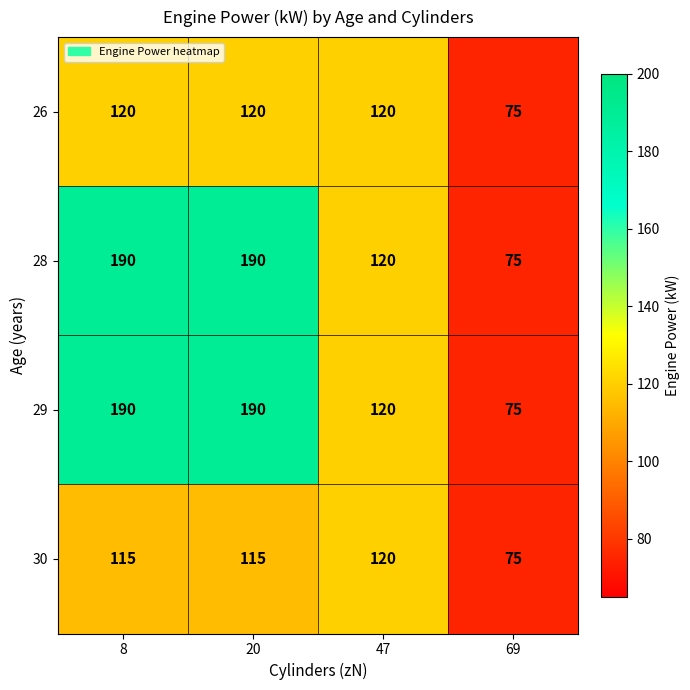

What is the greatest value displayed?

190